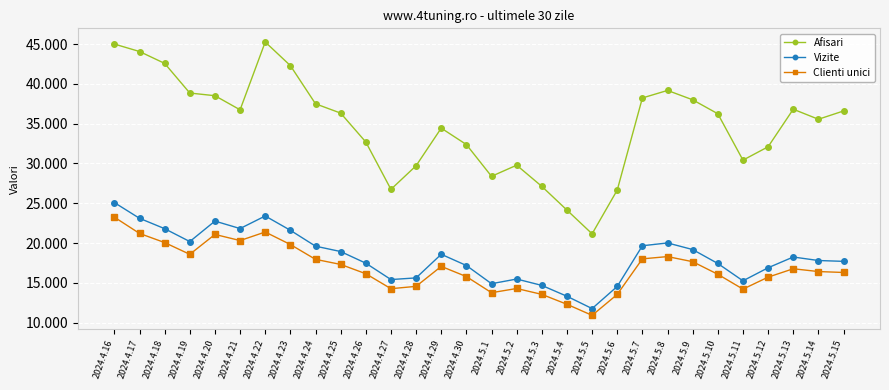

What is the label of the 25th point from the right?

2024.4.21